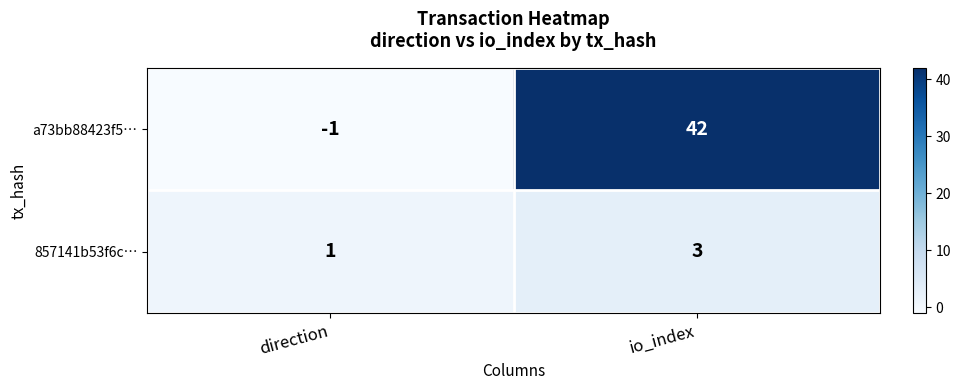

How many distinct data groups are displayed?

2